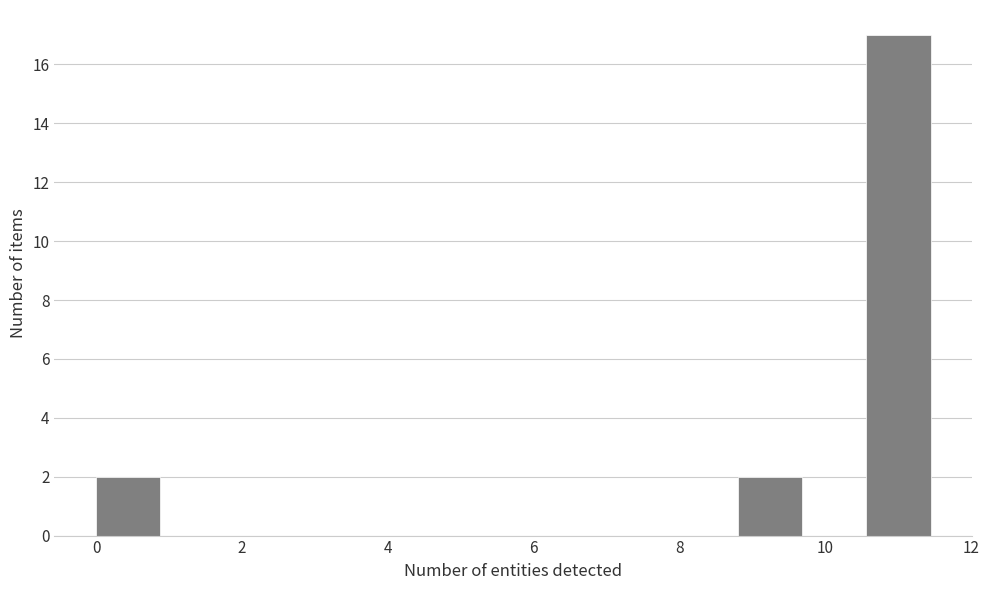

How tall is the bar that spans 0.00 to 0.88 on the x-axis? Neither the bar edges nor the heights are printed on the chart, so give them approximately, as read against the axes.

2